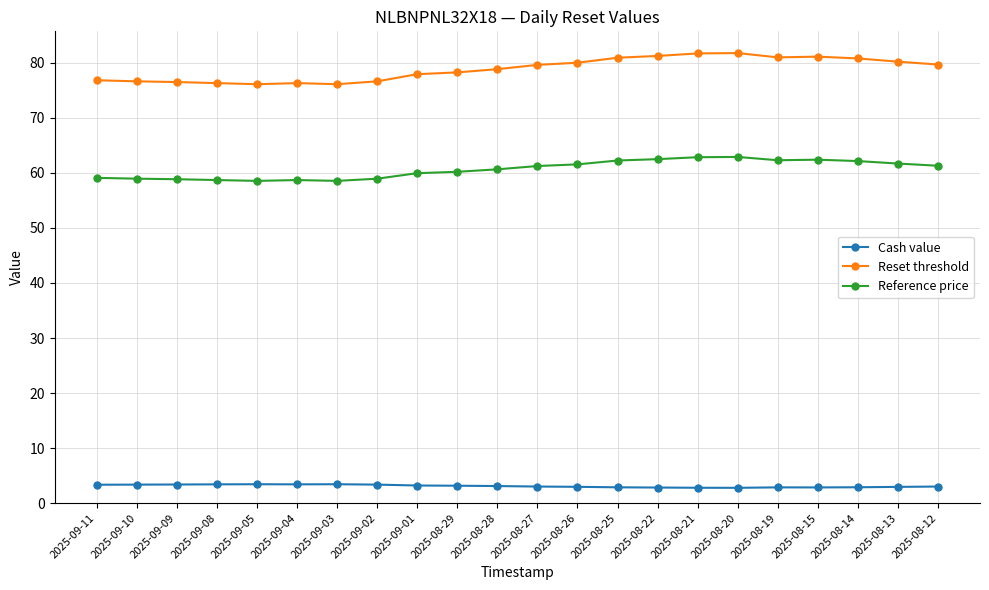

What is the difference between the highest and lowest values at 2025-08-15?

78.3